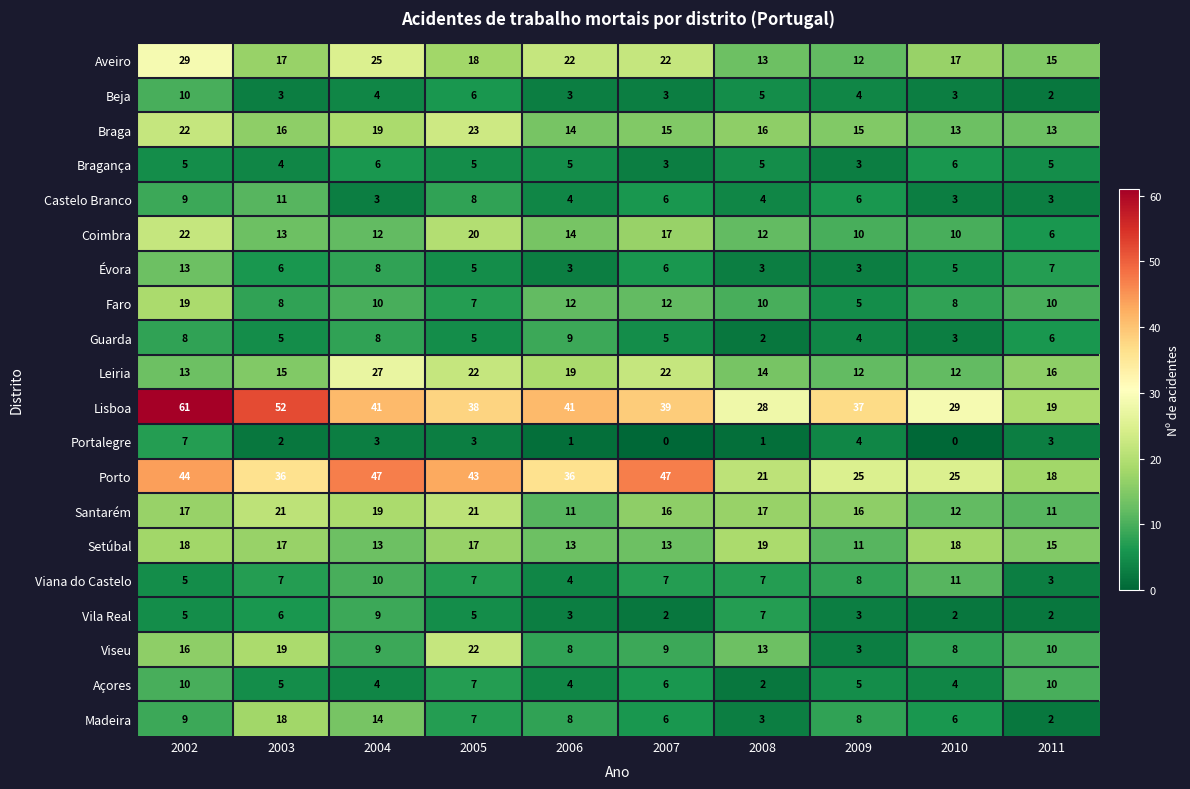

What is the average value of the Porto series?

34